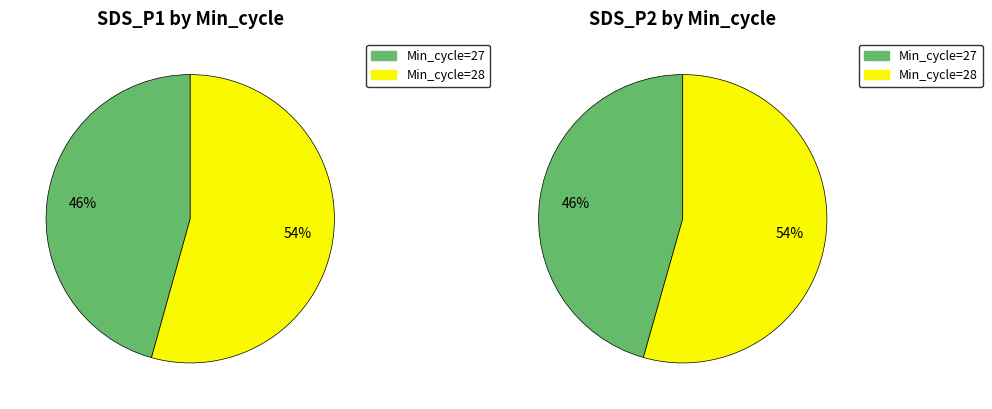

Which category has the smallest portion of the pie?

27